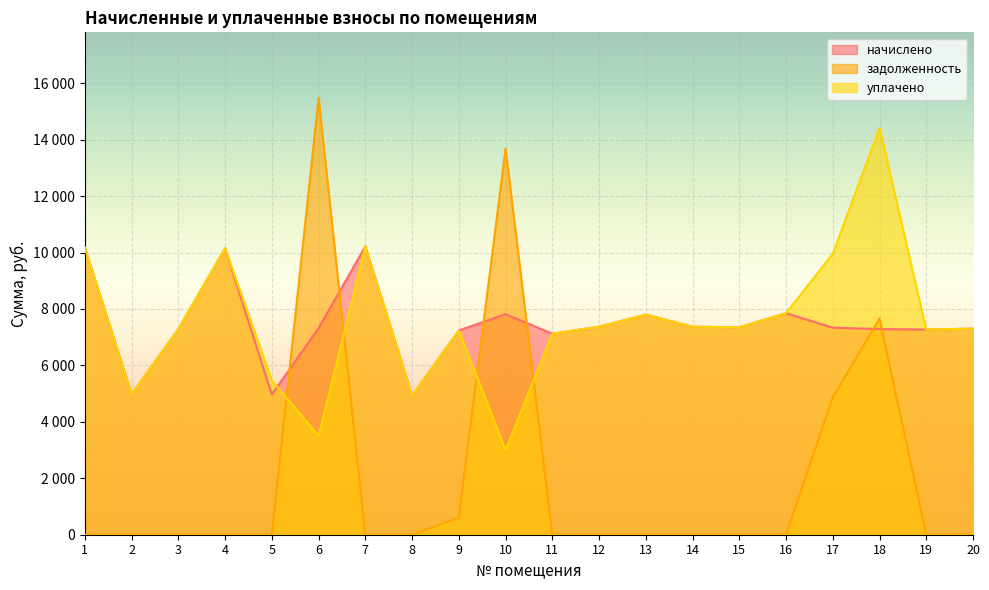

Which category has the lowest value across all series?

1